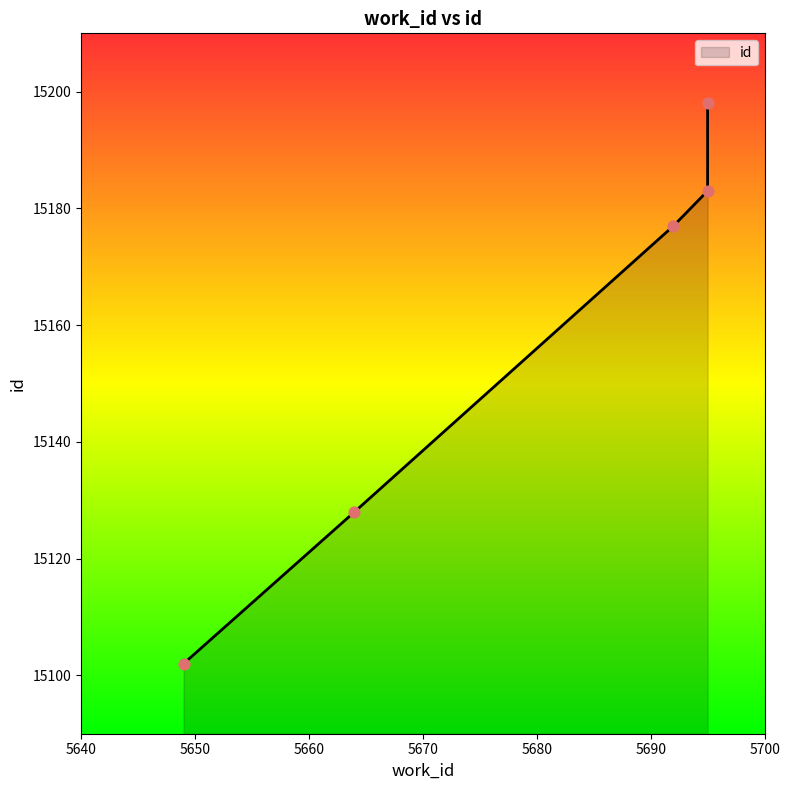

Between 5692 and 5664, which is larger?

5692